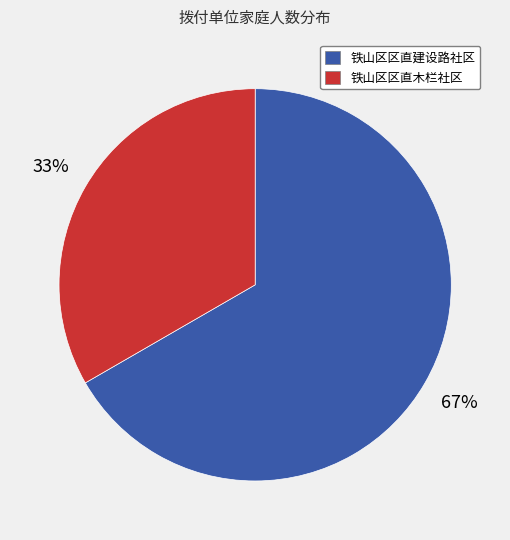

To the nearest percent, what is the average slice percentage?

50%